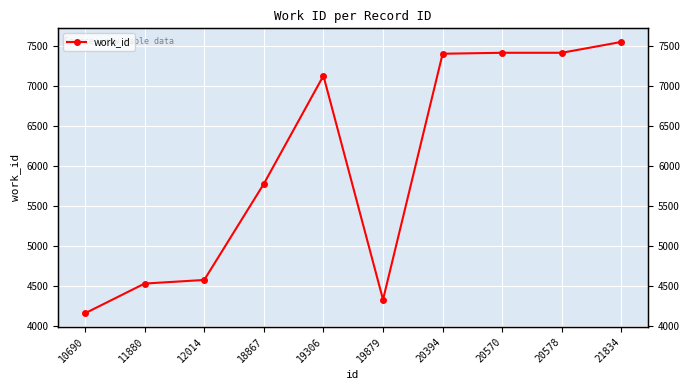

How many data points does each series have?

10